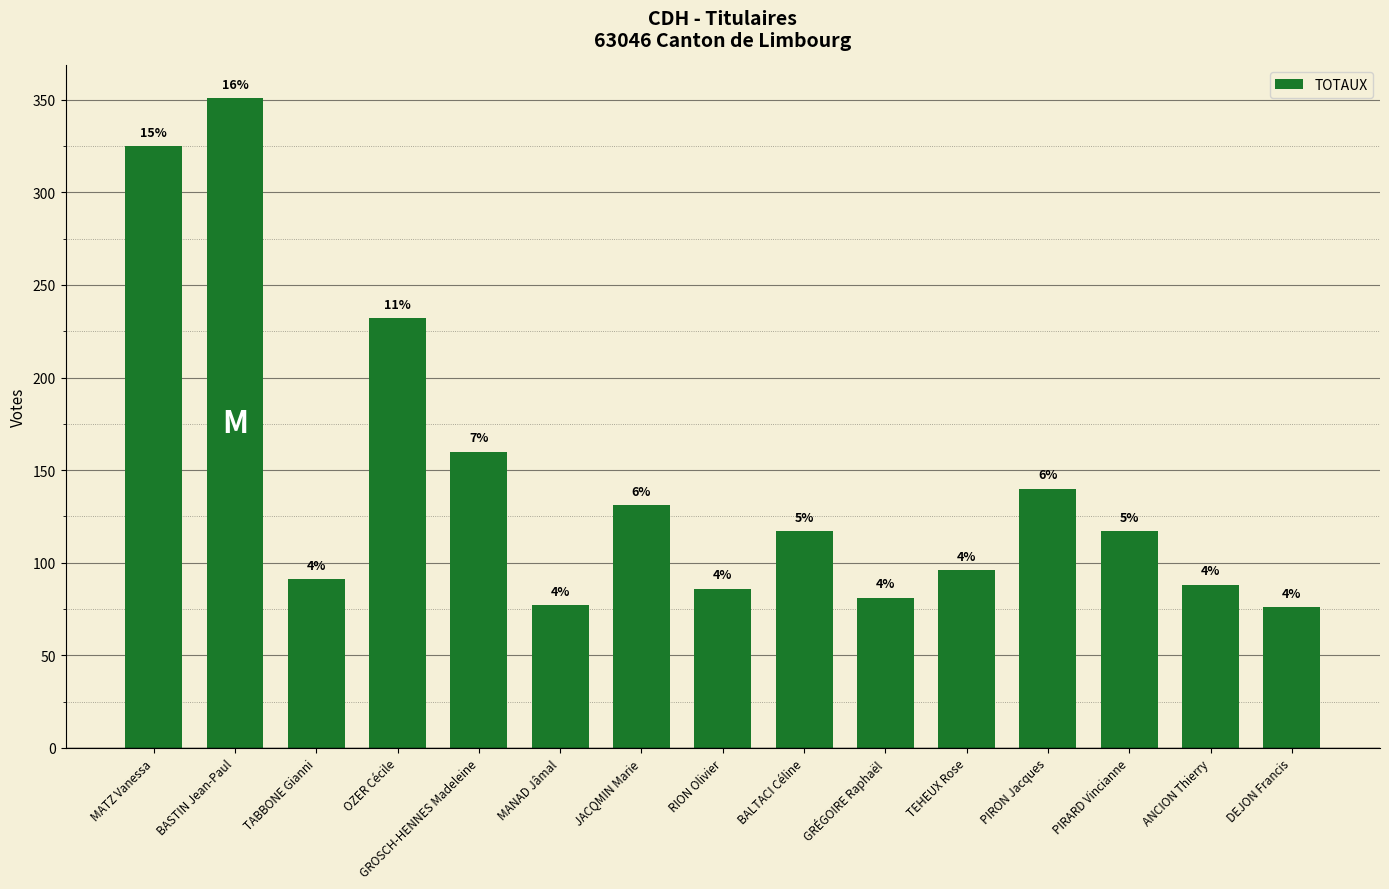

What is the sum of all values?

2168